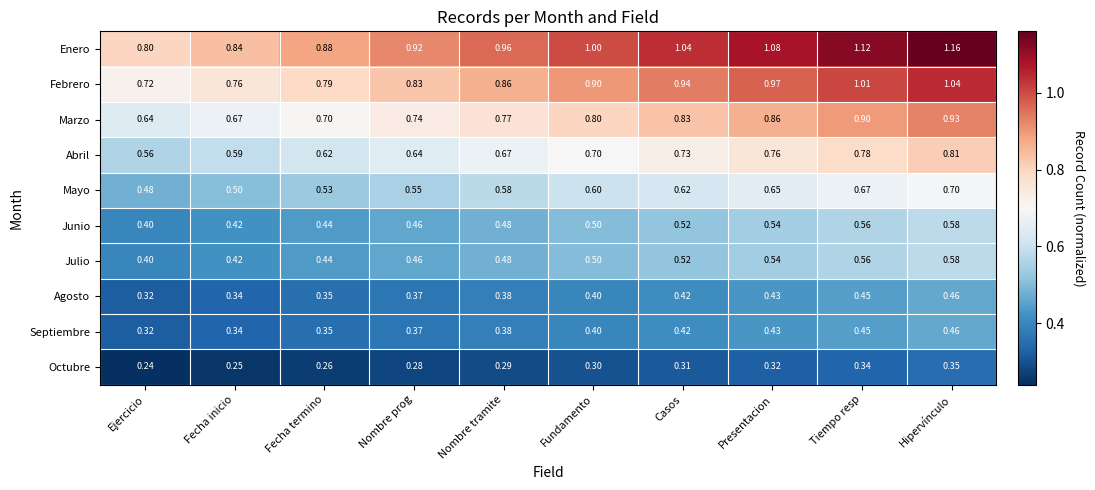

At which label is Enero closest to 0?

Ejercicio